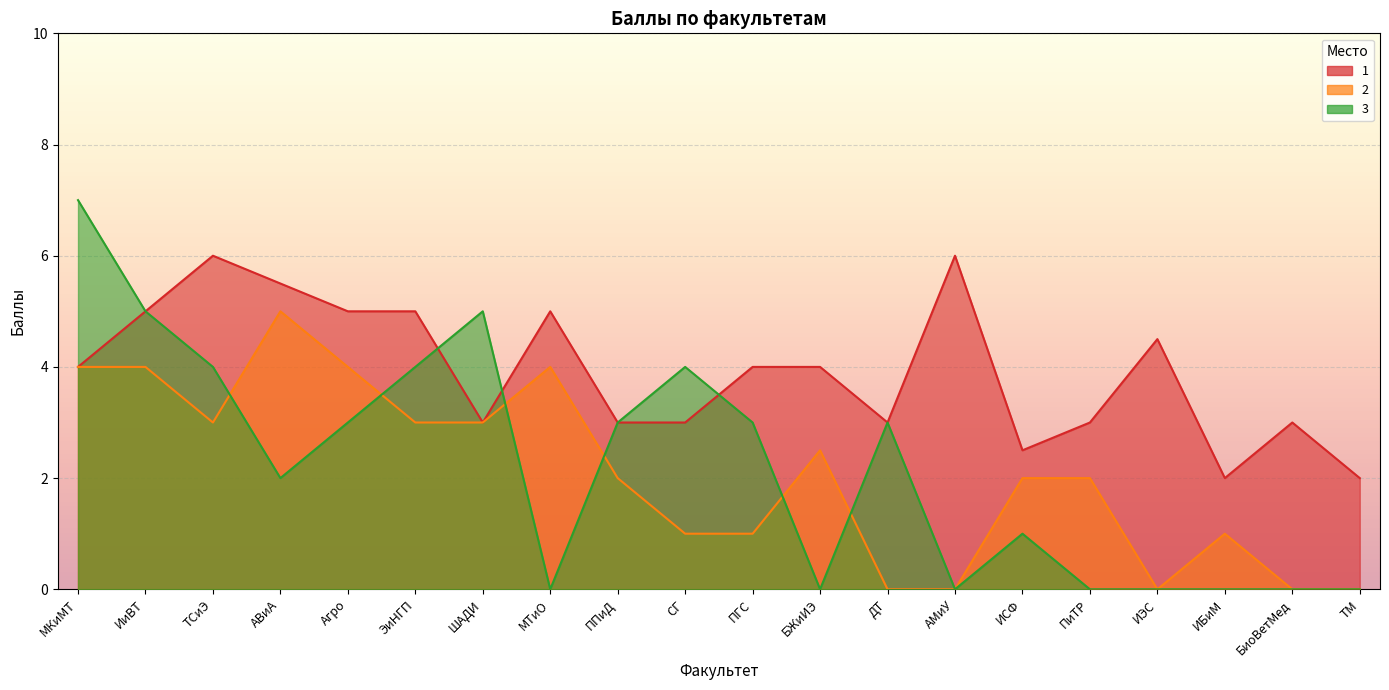

What is the label of the 13th point from the right?

МТиО